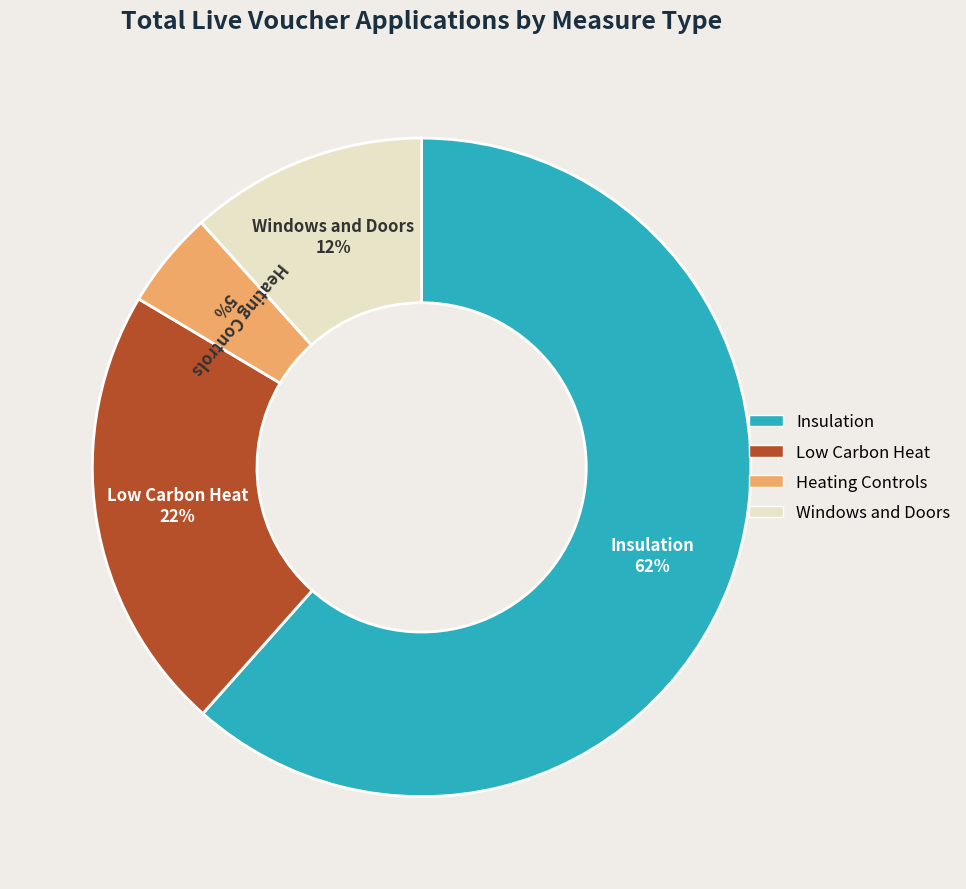

Which slice is the largest?

Insulation